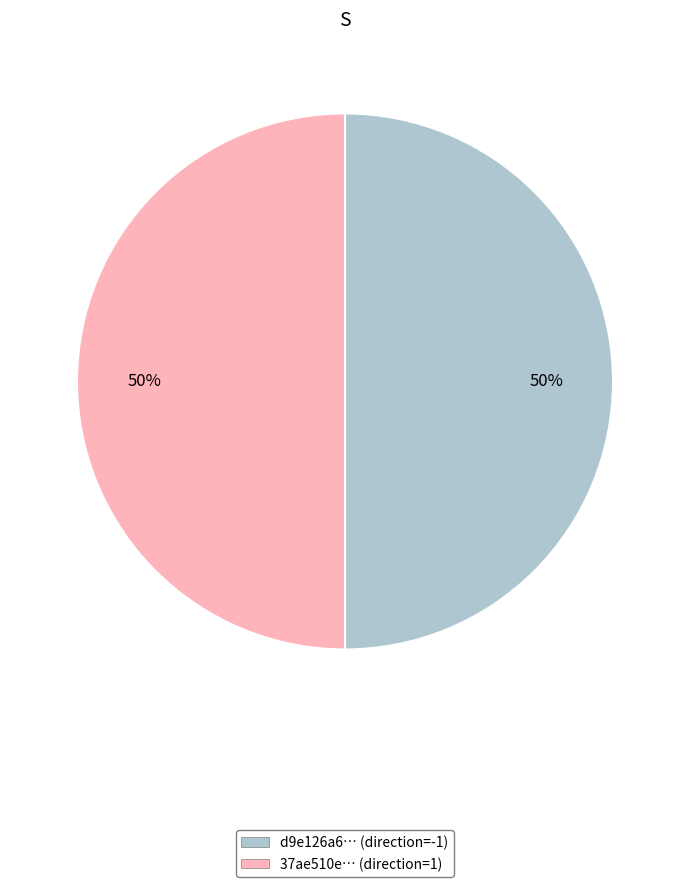

What percentage is the d9e126a6… (direction=-1) slice, to the nearest percent?

50%